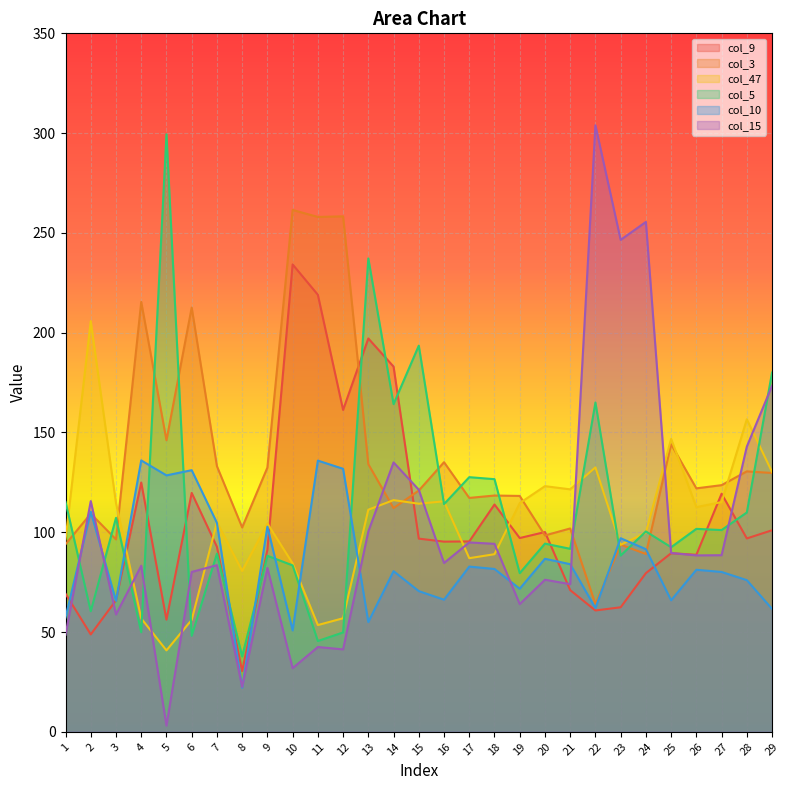

Which series has the largest range (max minus min)?

col_15